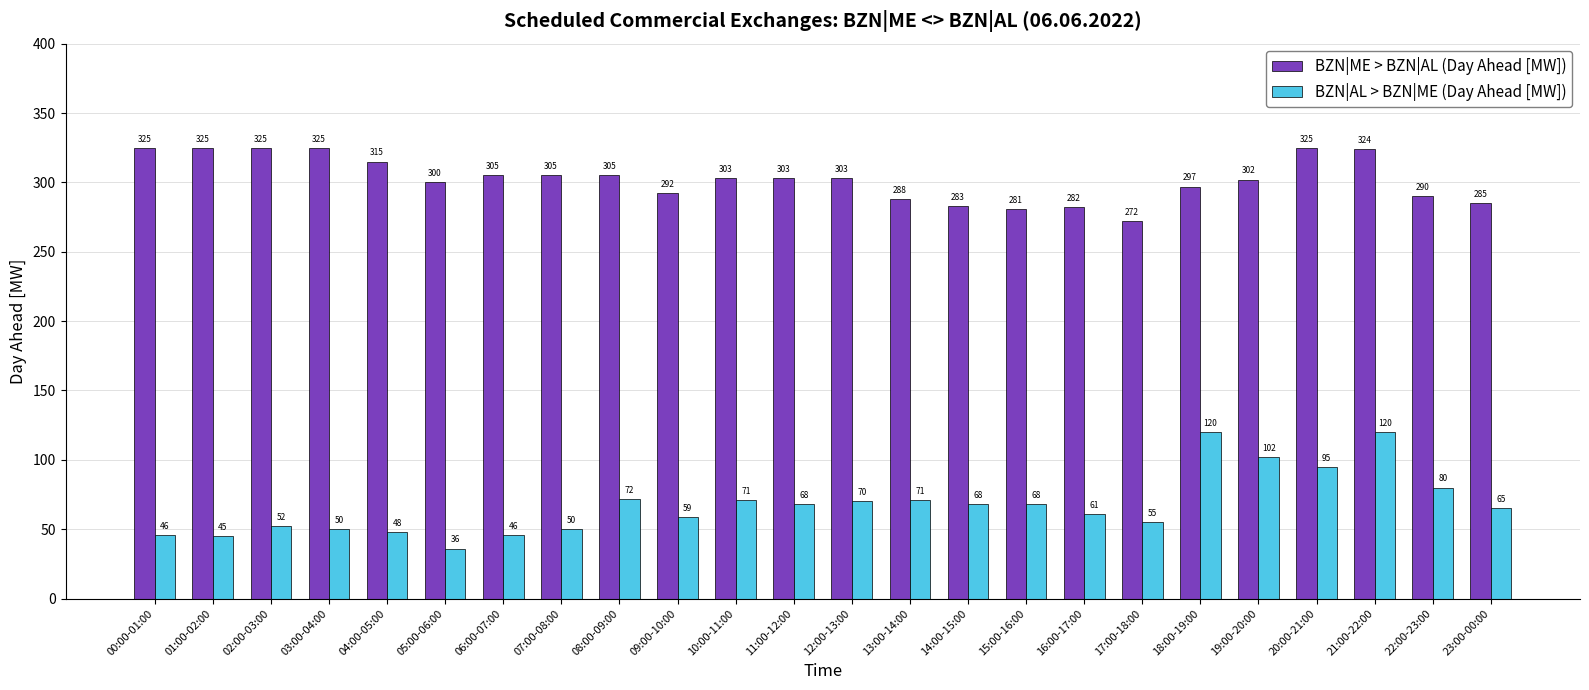

True or false: BZN|AL > BZN|ME (Day Ahead [MW]) has a value of 29 at 10:00-11:00.

False